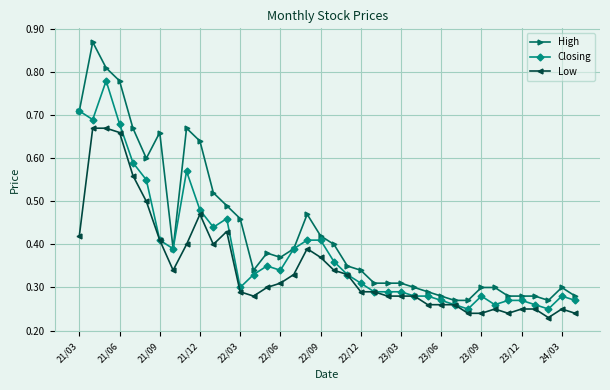

Which series has the largest total across all categories?

High